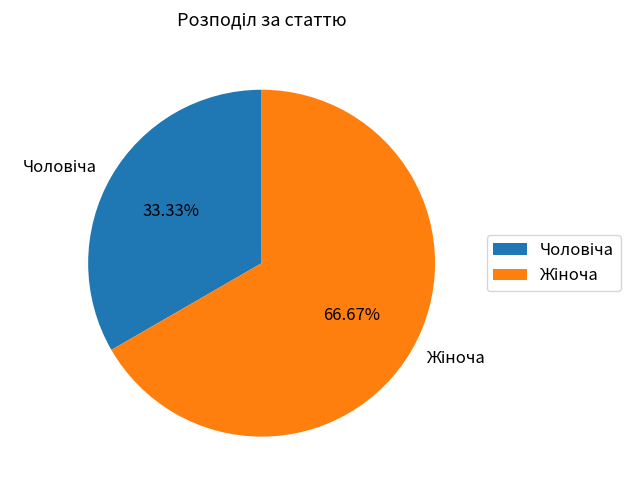

Is there a majority slice in this chart?

Yes